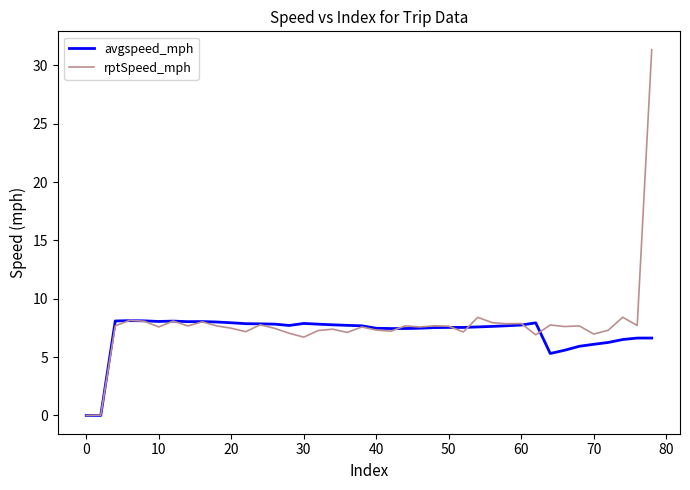

Count the number of data series in this chart.

2